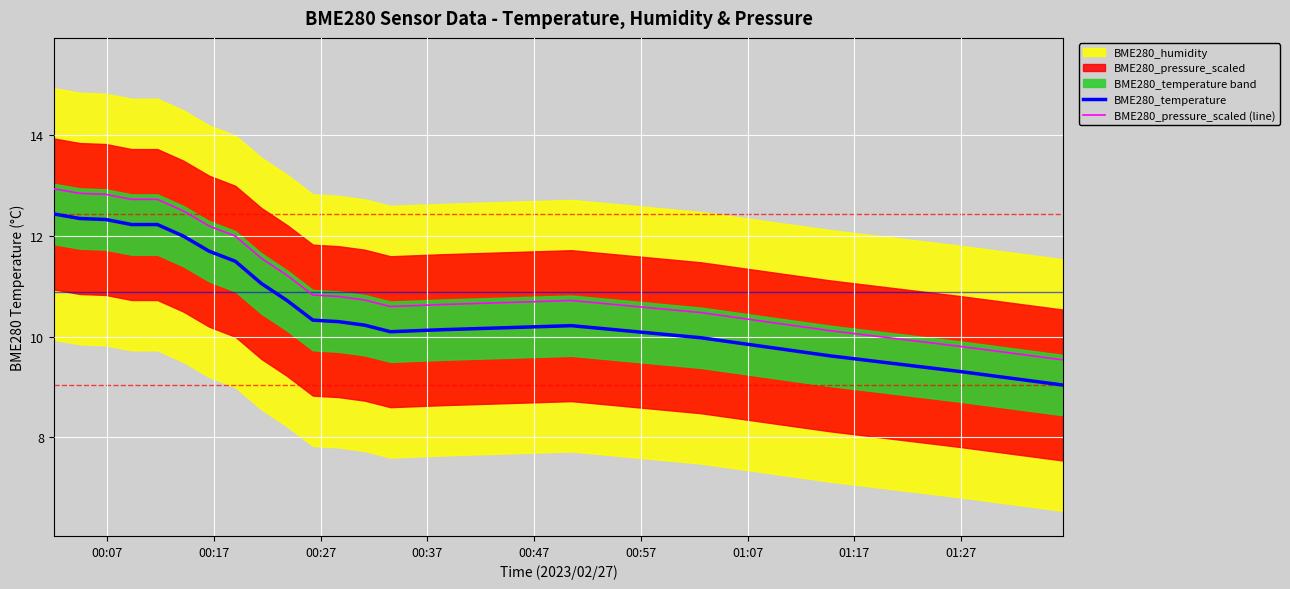

What is the lowest value of the BME280_temperature series?

9.0